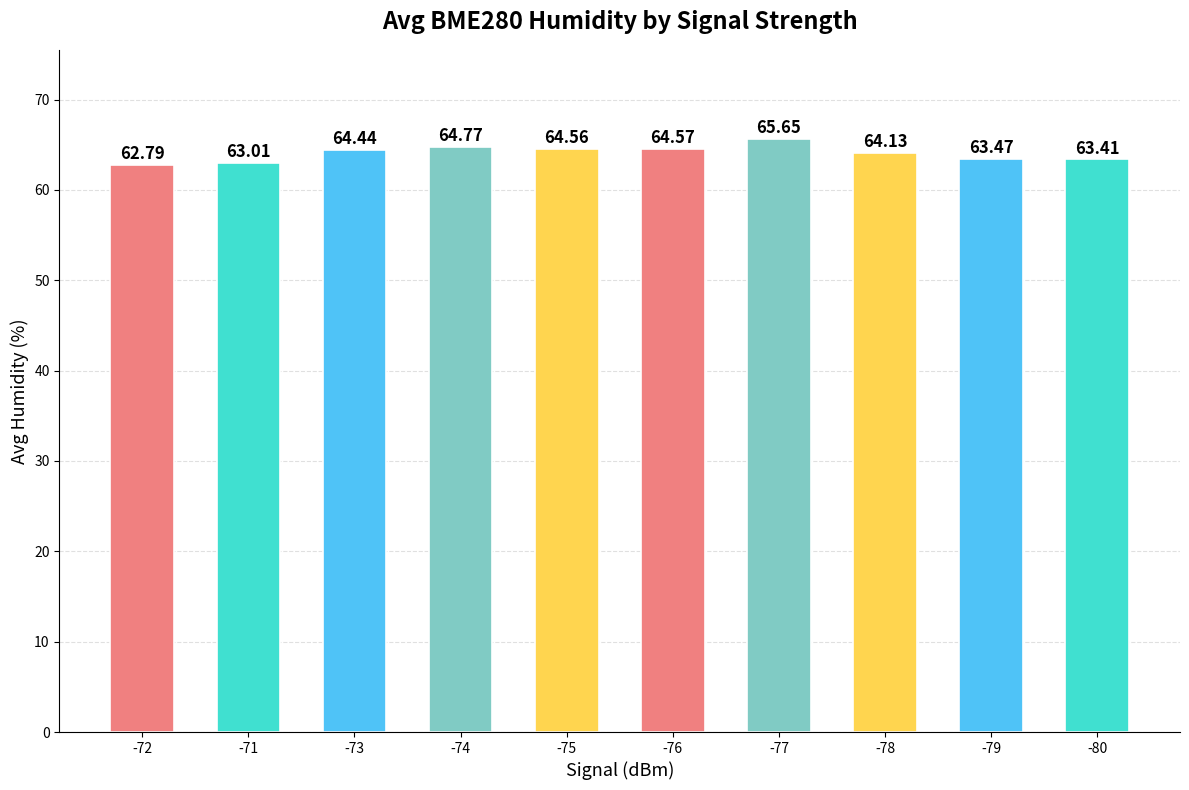

Which has a higher value, -78 or -74?

-74